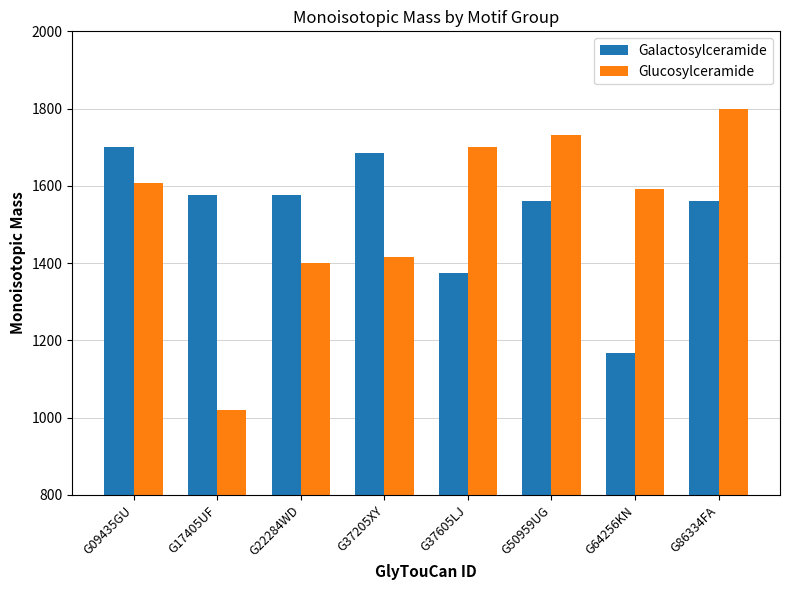

List the series in order of their peak value, highest first.

Glucosylceramide, Galactosylceramide